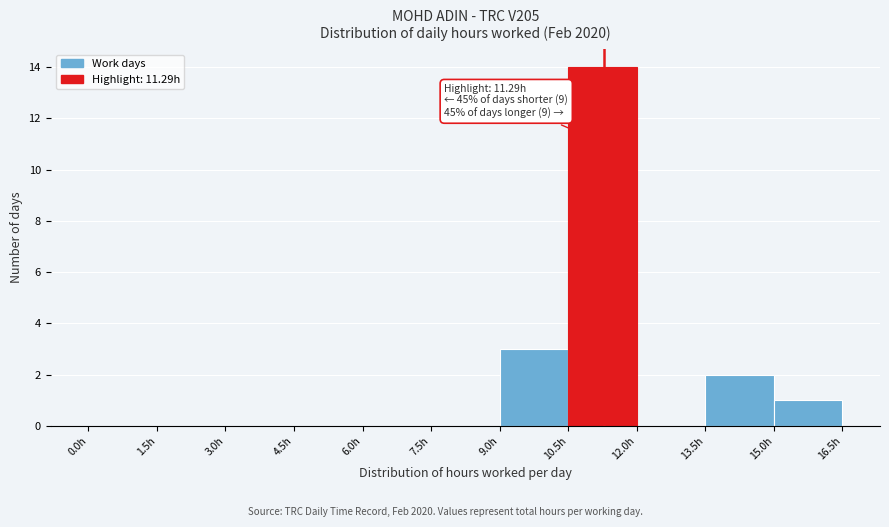

Which range on the x-axis has the tallest bar?

10.5 to 12.0